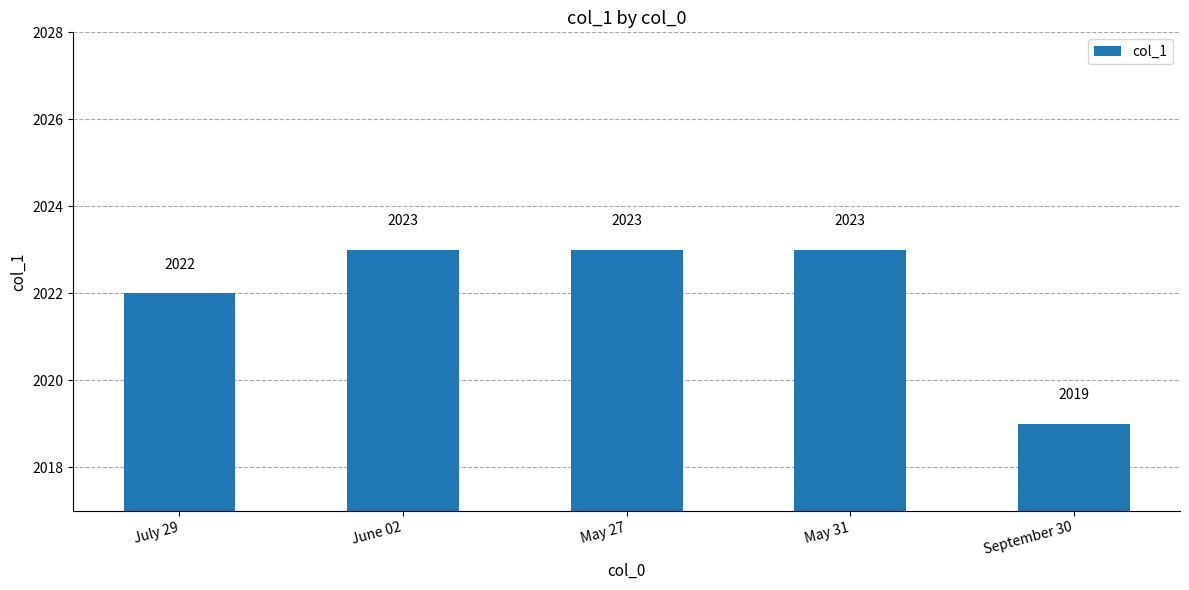

Where is the data nearest to the value 2021?

July 29